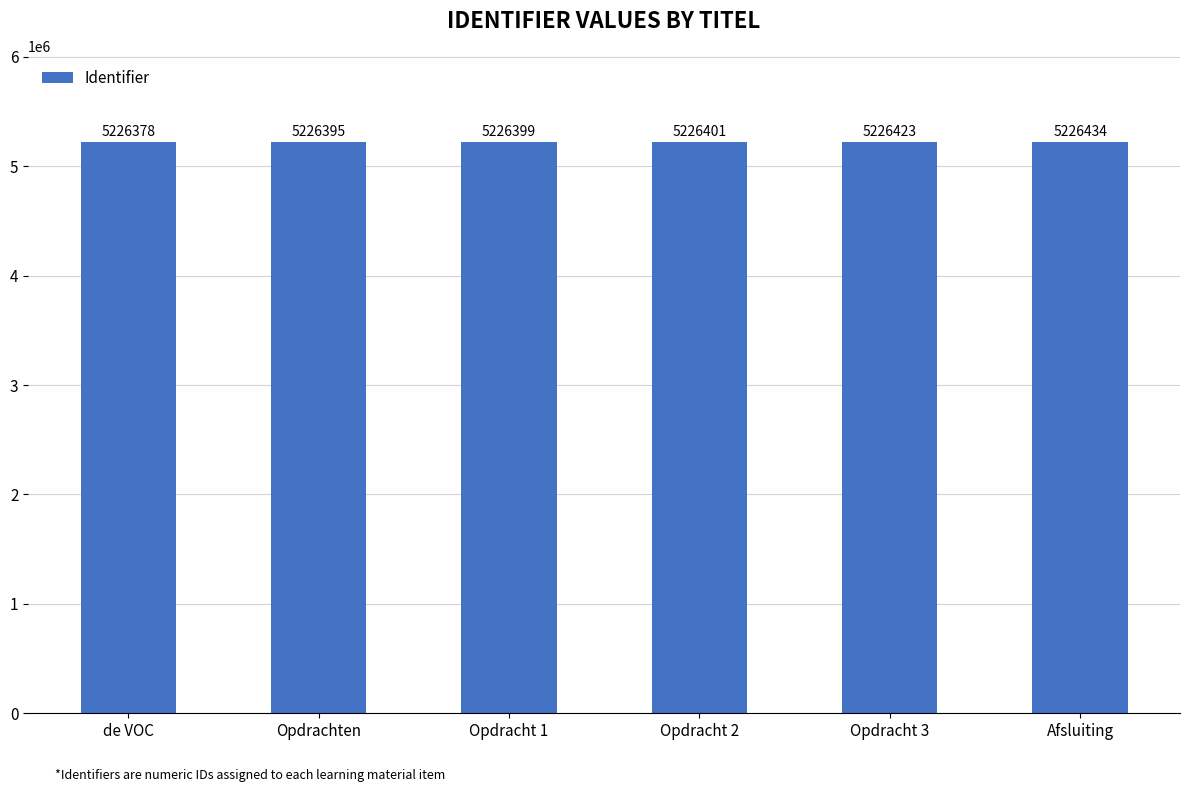

Reading right to left, list all the values displayed in this chart.

Afsluiting=5226434	Opdracht 3=5226423	Opdracht 2=5226401	Opdracht 1=5226399	Opdrachten=5226395	de VOC=5226378